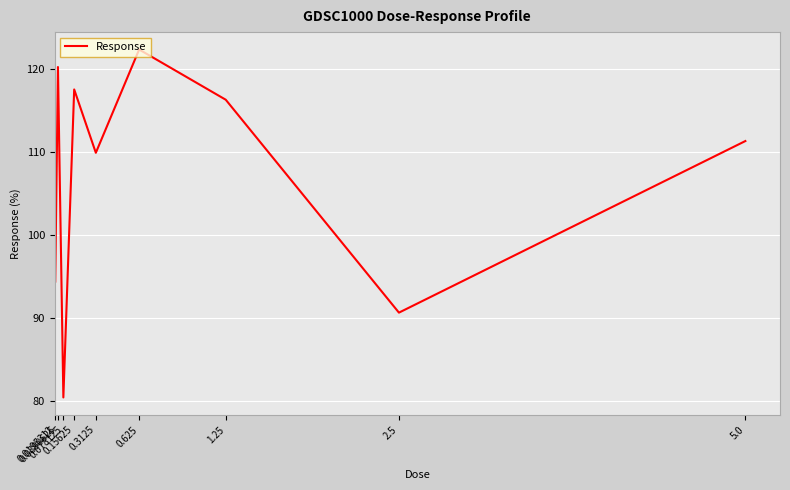

What is the difference between the second highest and minimum values?

39.8